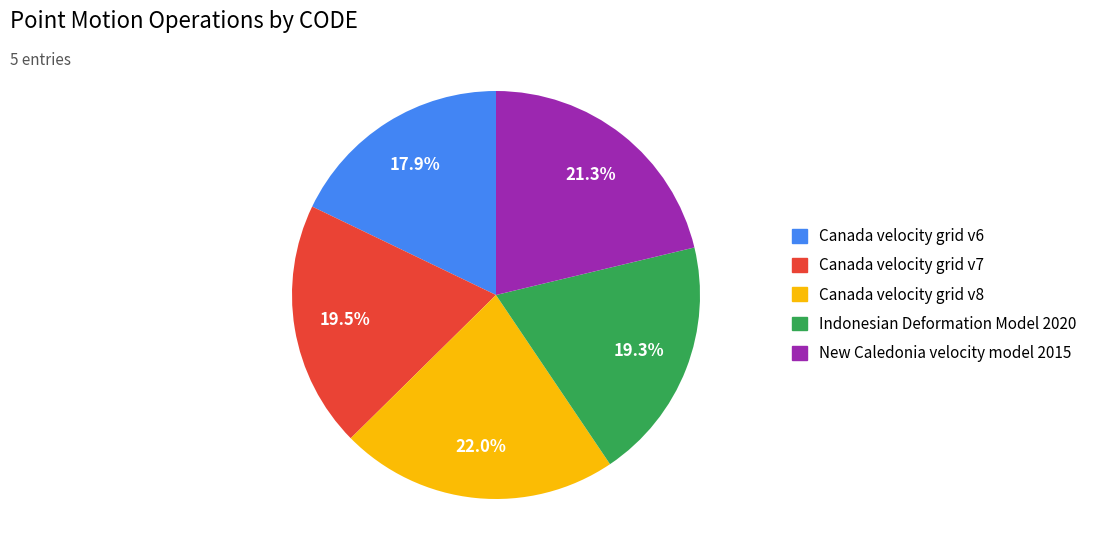

Approximately how many times larger is the value at Canada velocity grid v6 compared to Indonesian Deformation Model 2020?

0.9